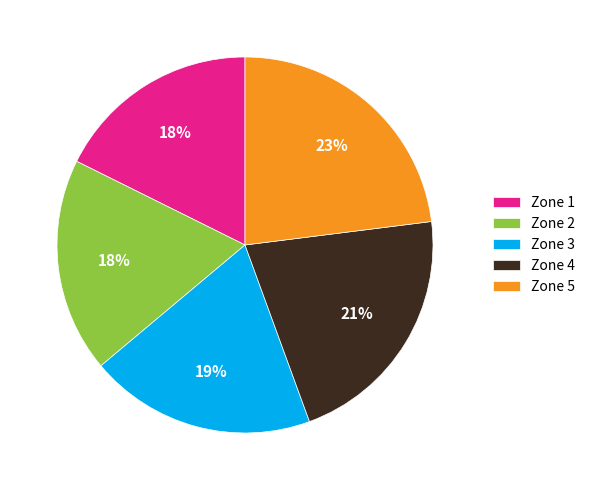

Which slice is the largest?

Zone 5